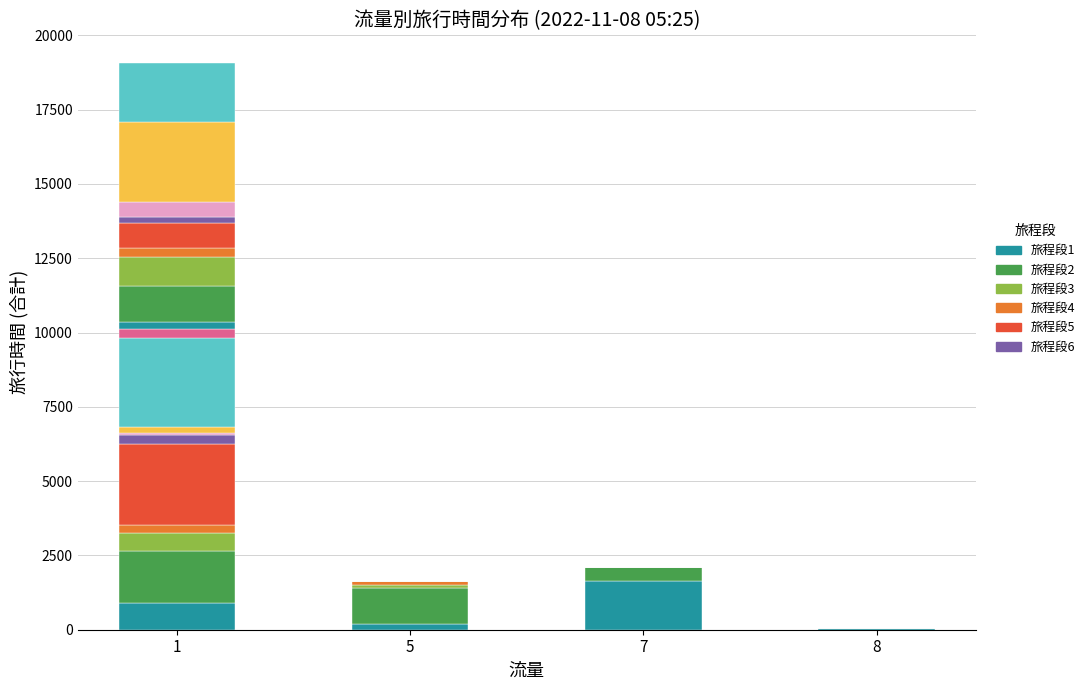

What is the value of the 段2 bar at the 3rd from the left?

479